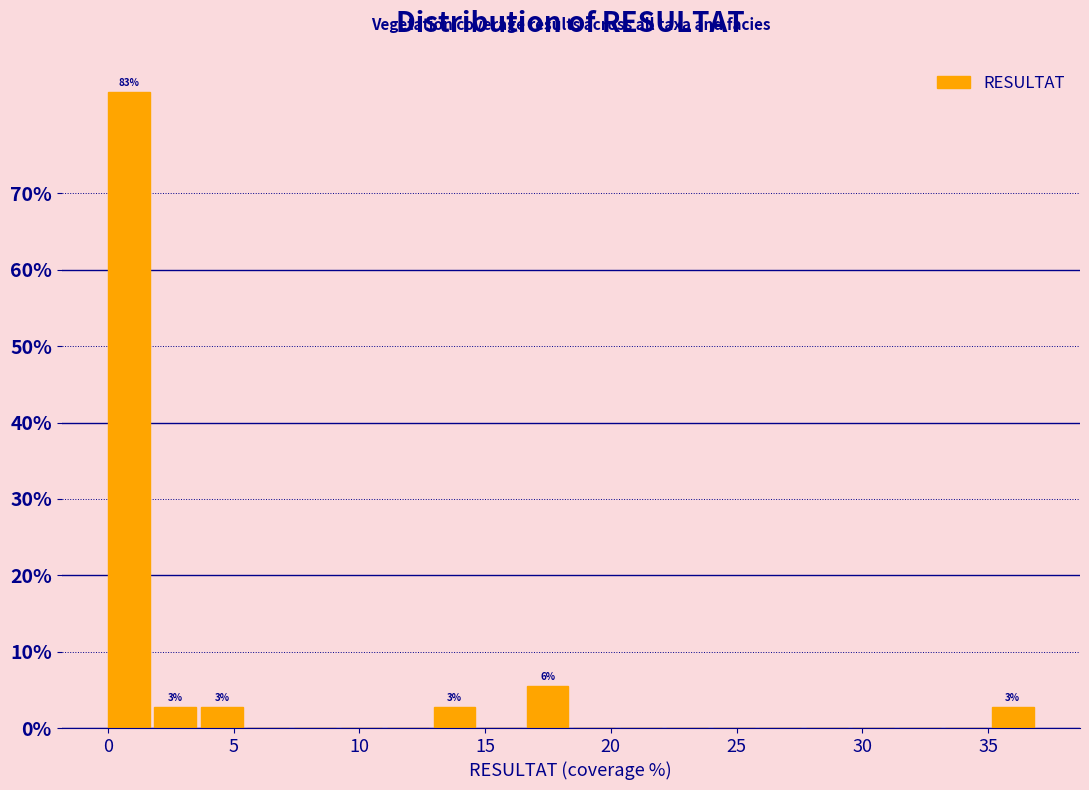

Around what value on the x-axis is the tallest bar? Give the approximate position of its centre, as read against the axis.

1.0